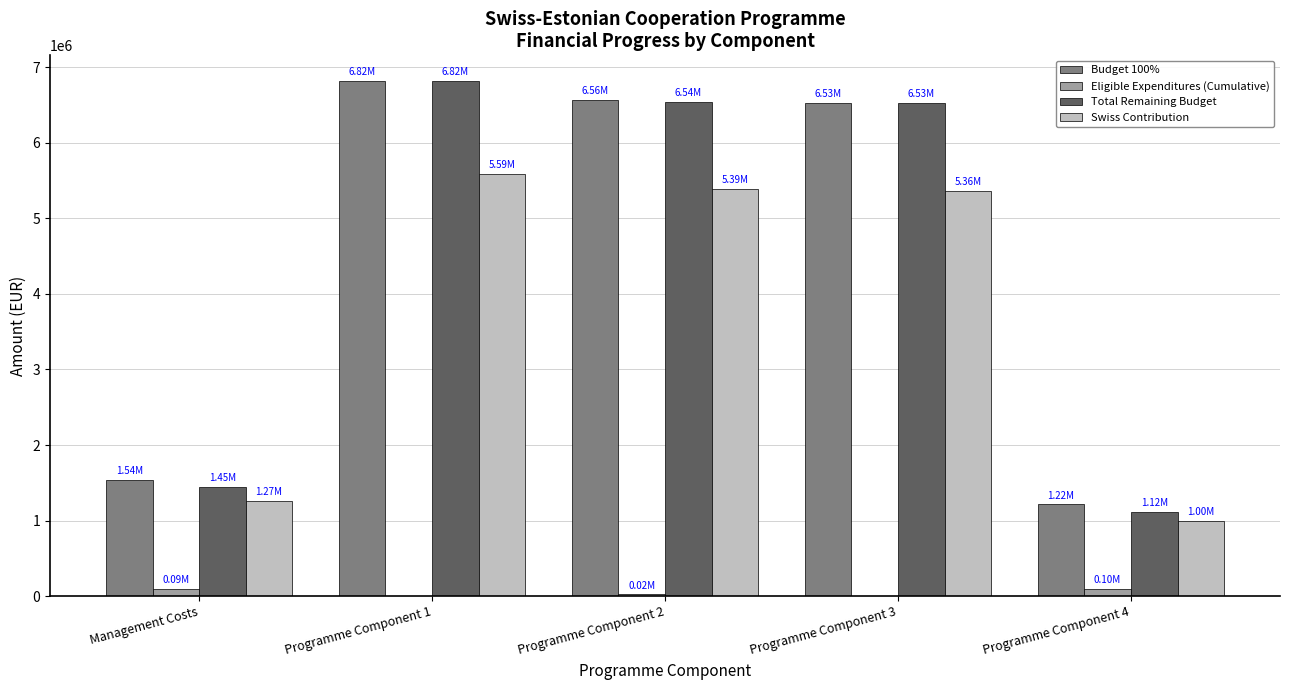

At which label does Budget 100% first exceed 6531885?

Programme Component 1